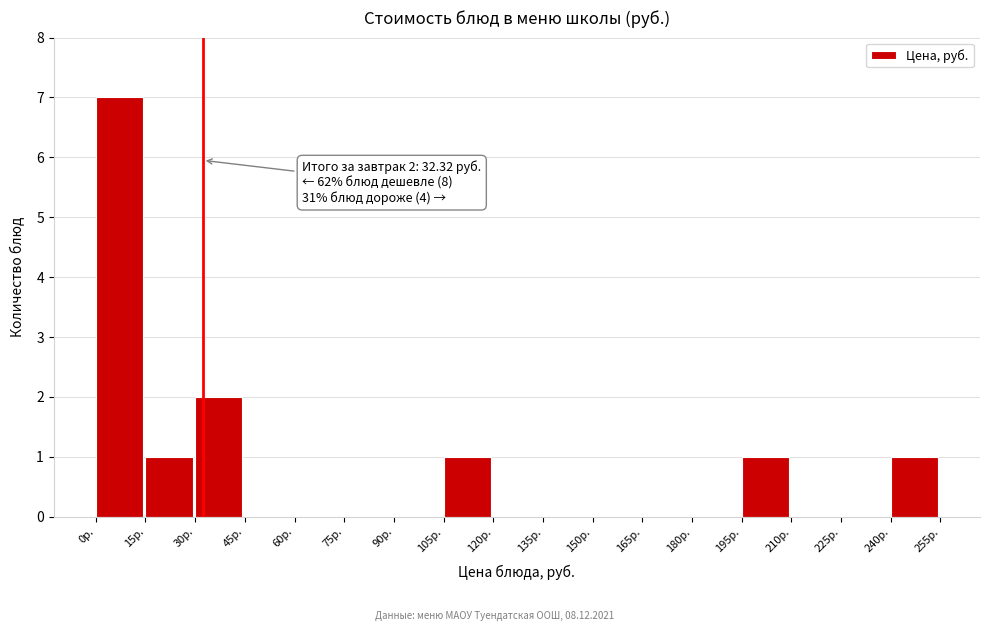

Which range on the x-axis has the tallest bar?

0 to 15